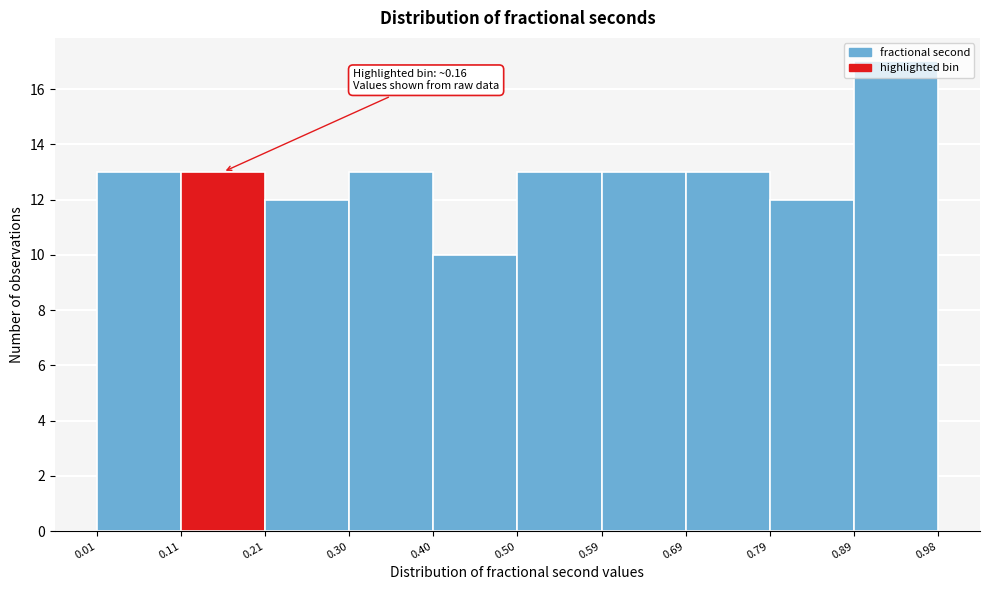

Over which range of the x-axis is the bar tallest?

0.89 to 0.98